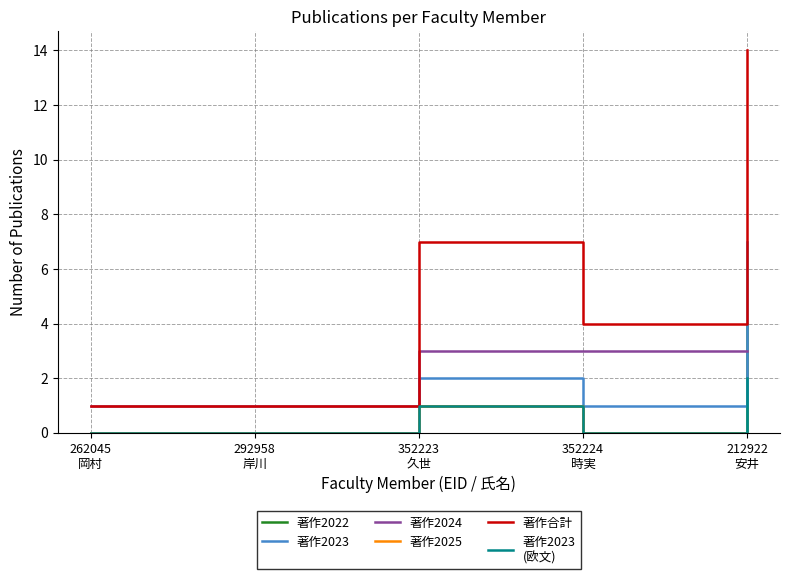

What is the difference between the highest and lowest values at 262045
岡村?

1